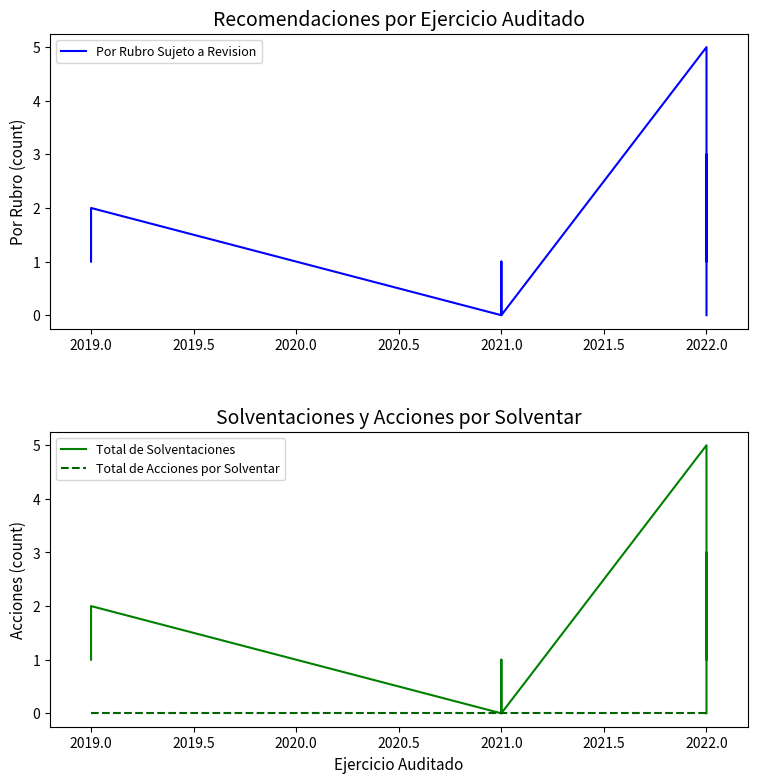

Between 2022.0 and 2021.5, which is larger?

2021.5